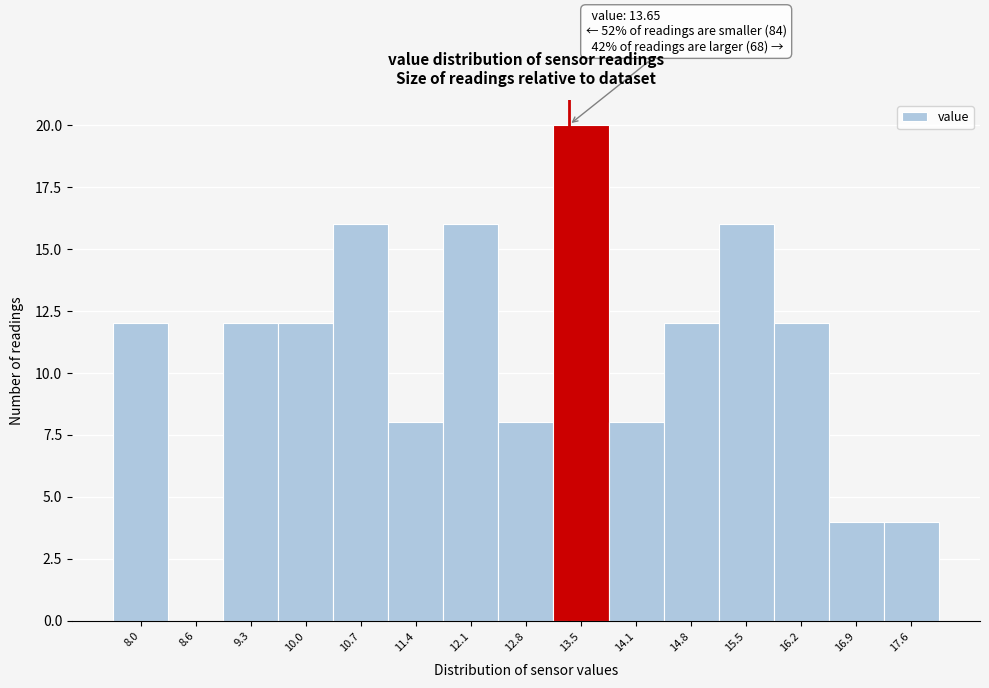

Reading left to right, transcribe all the data shown in this chart.

8.0=12	8.6=0	9.3=12	10.0=12	10.7=16	11.4=8	12.1=16	12.8=8	13.5=20	14.1=8	14.8=12	15.5=16	16.2=12	16.9=4	17.6=4